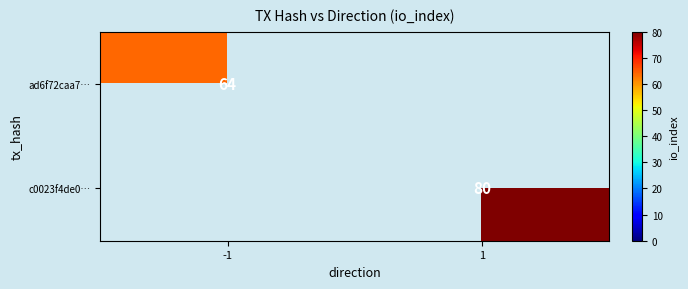

The c0023f4de0… series shows 80 at 1. True or false?

True